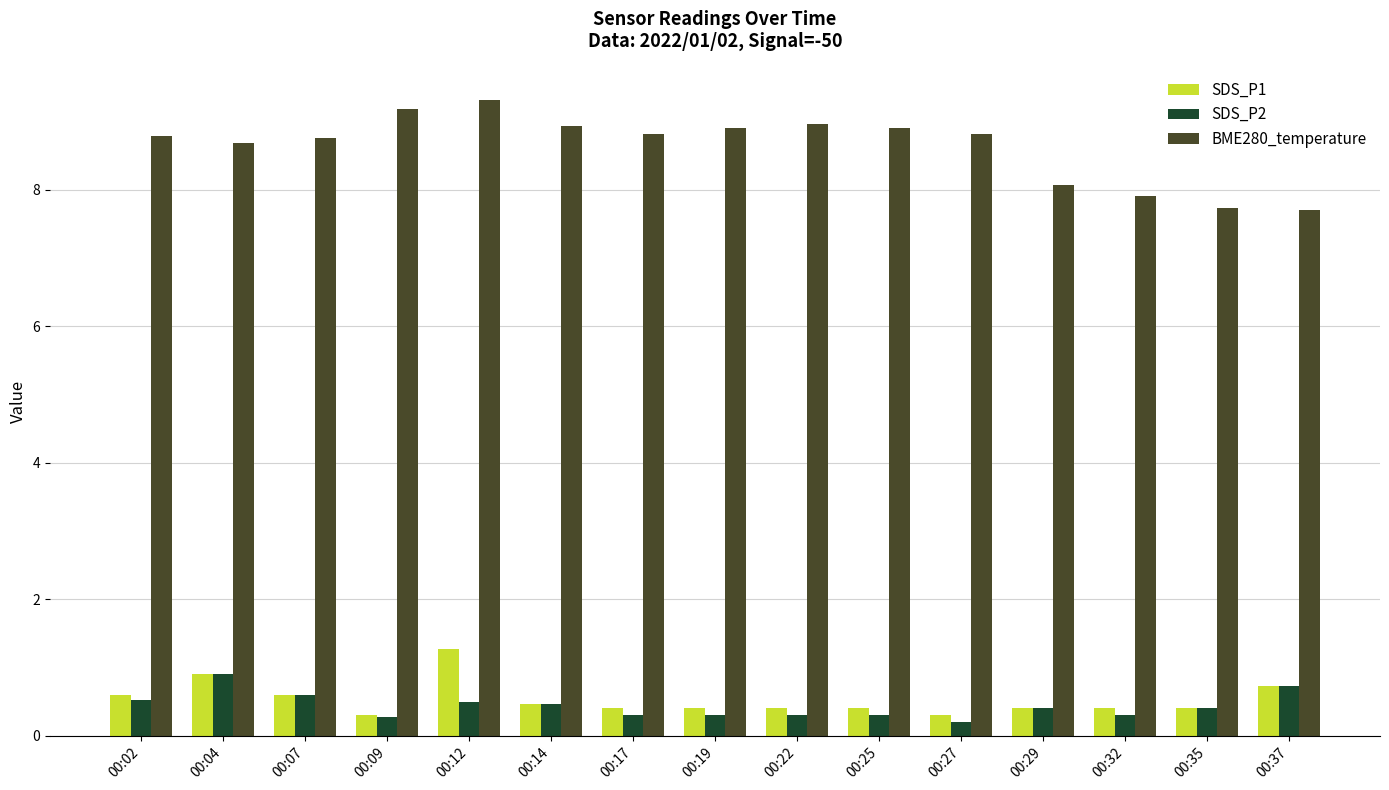

Which category has the highest value in the SDS_P1 series?

00:12